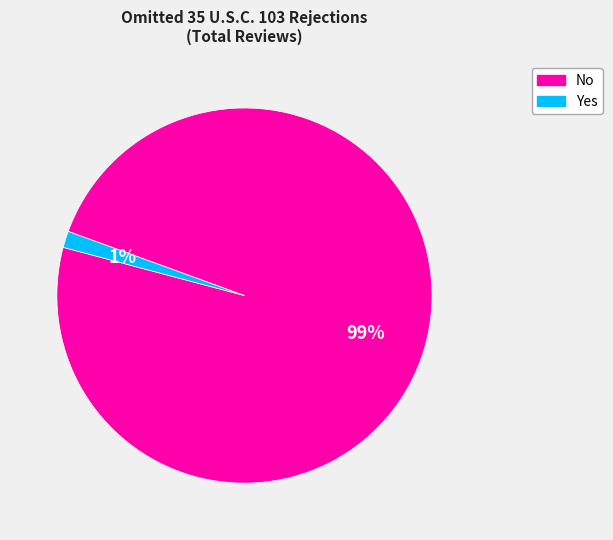

To the nearest percent, what is the average slice percentage?

50%